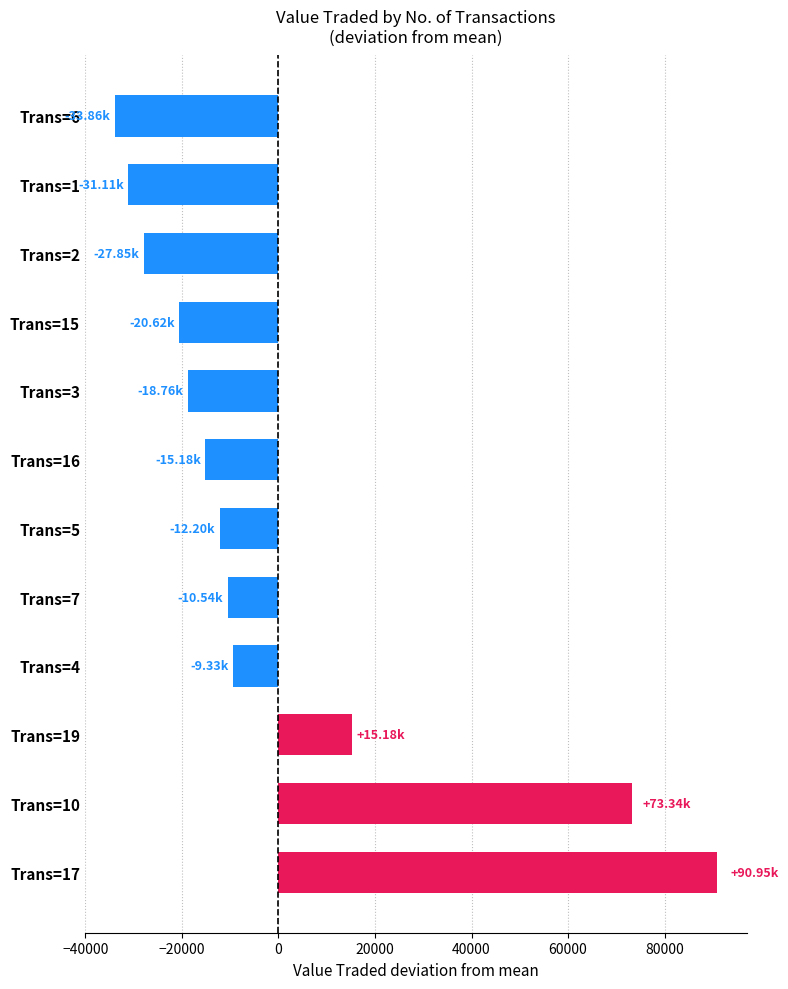

What is the sum of the values at Trans=3 and Trans=15?

-39384.2